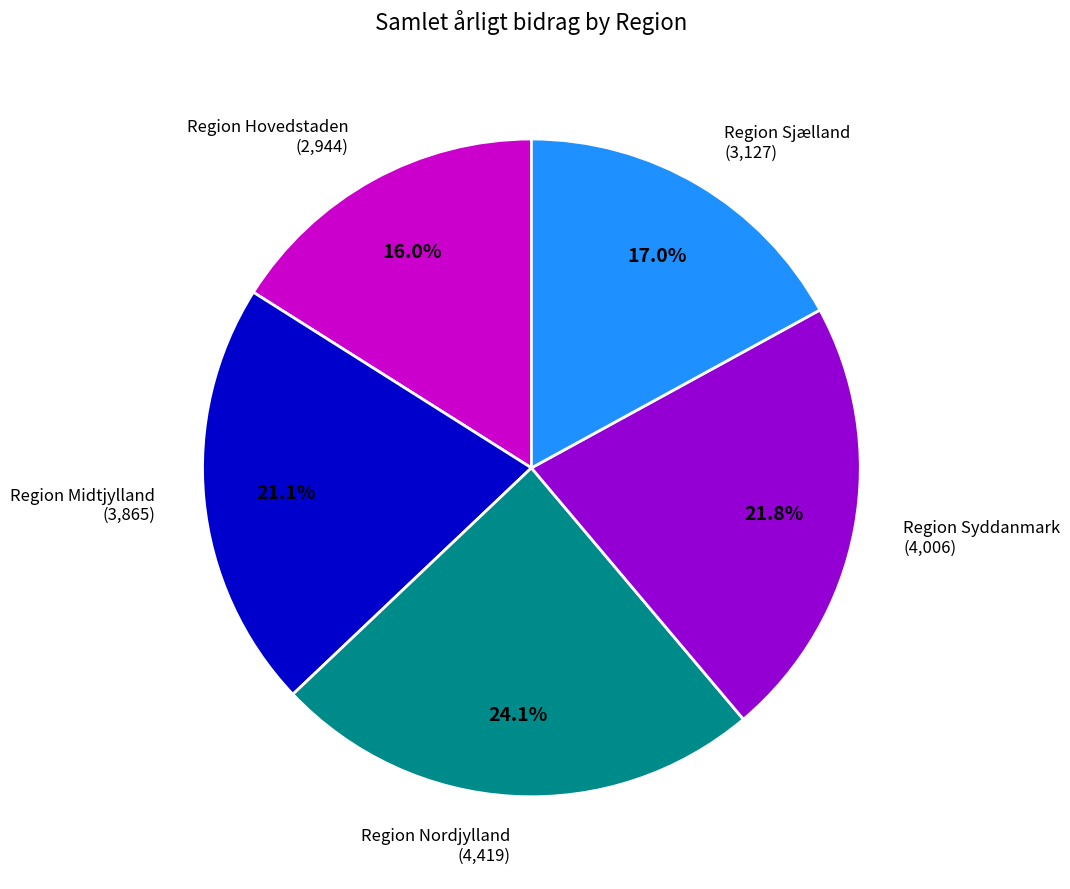

Does any single category account for the majority?

No